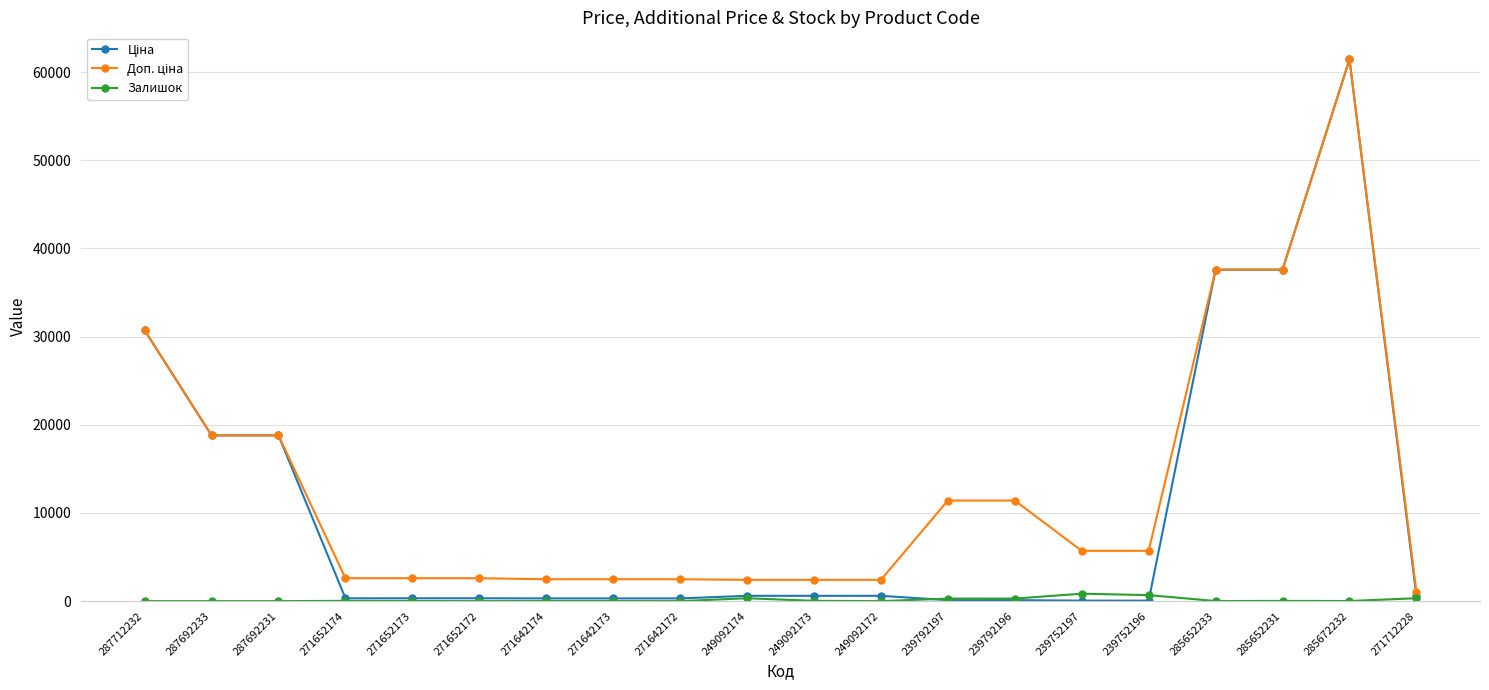

True or false: Залишок has a value of 16.0 at 285672232.

True